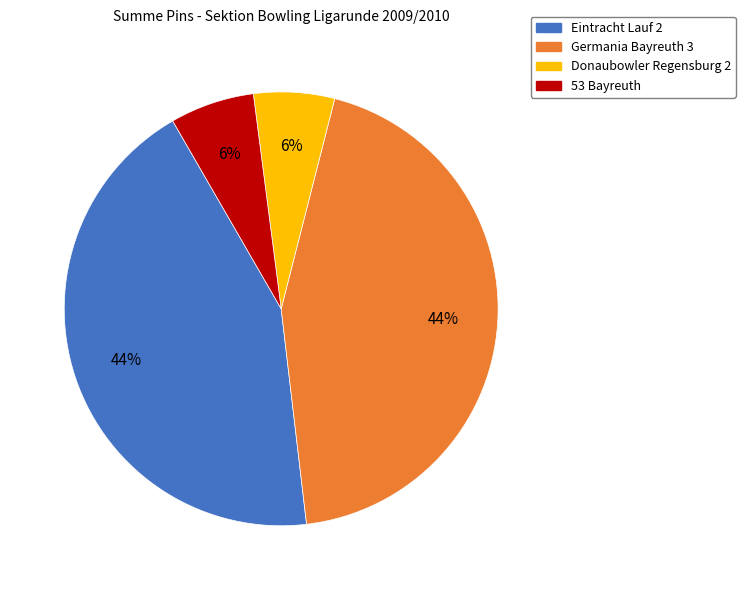

To the nearest percent, what is the average slice percentage?

25%